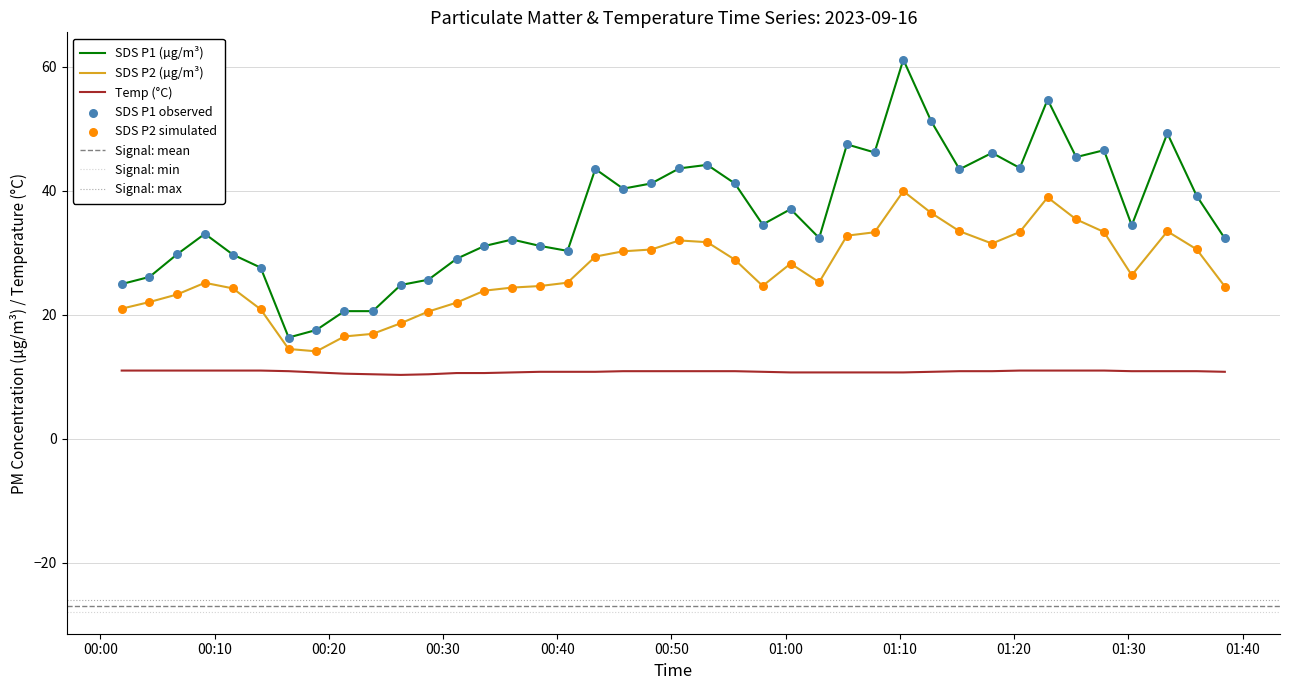

Which series reaches the maximum Y coordinate?

SDS_P1